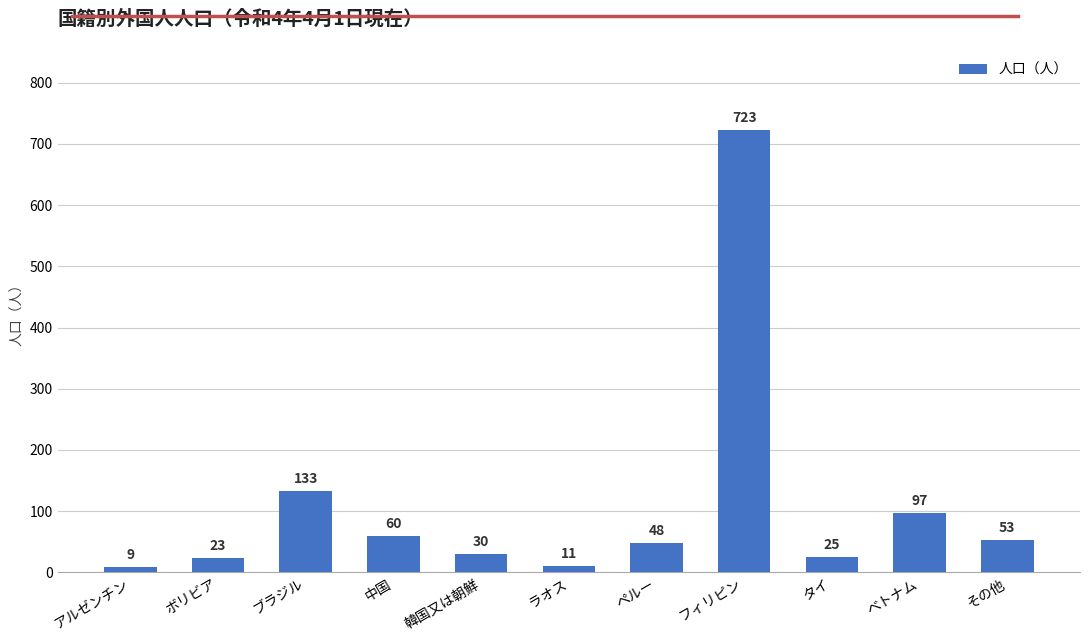

What position from the right is ベトナム?

2